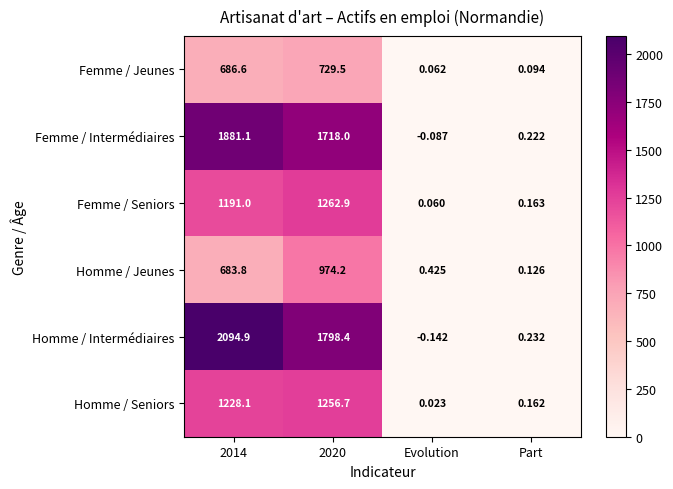

Count the number of categories in the chart.

4